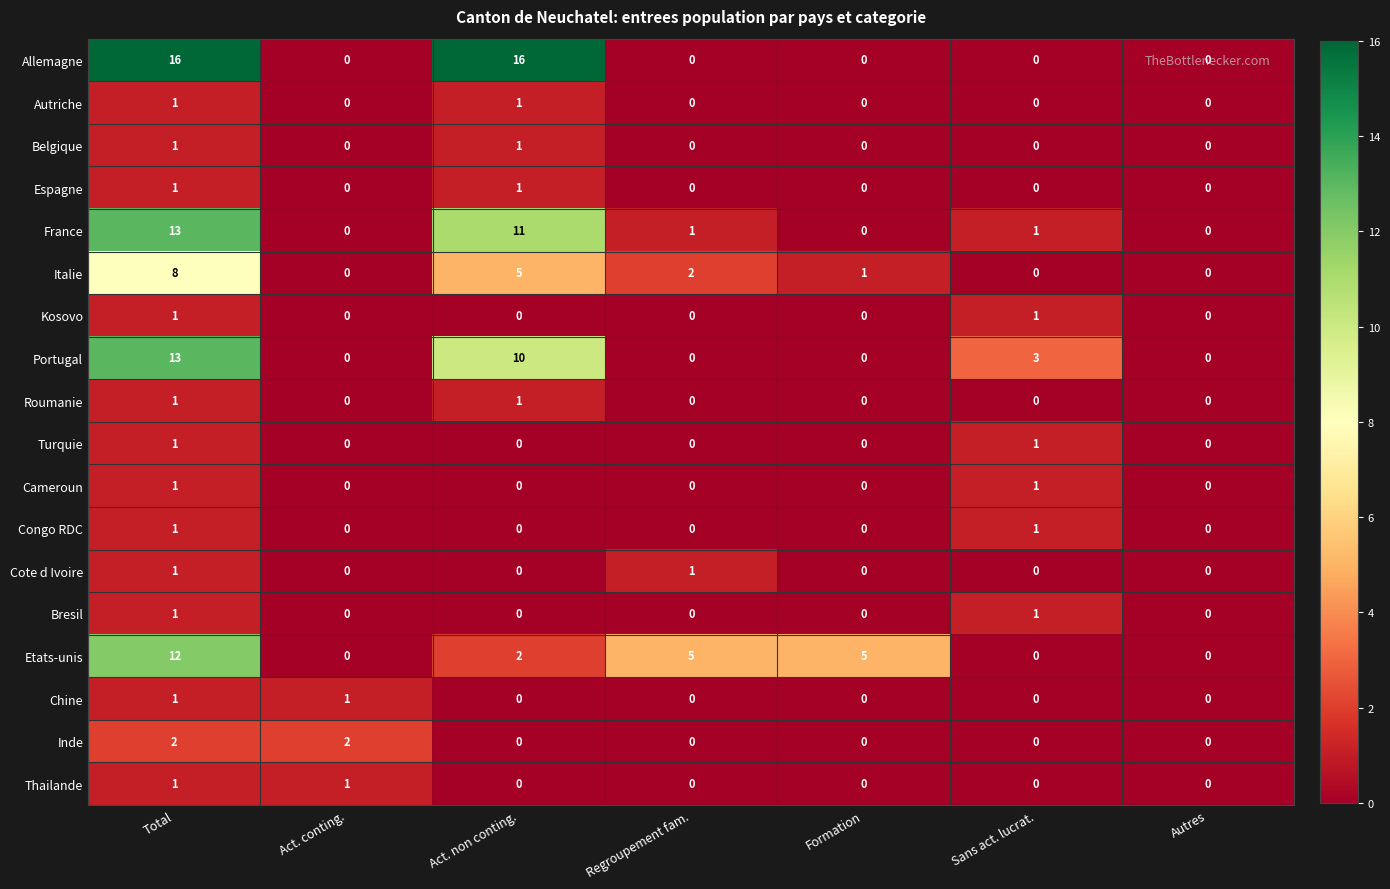

Count the Roumanie values in the range 0 to 1.

7